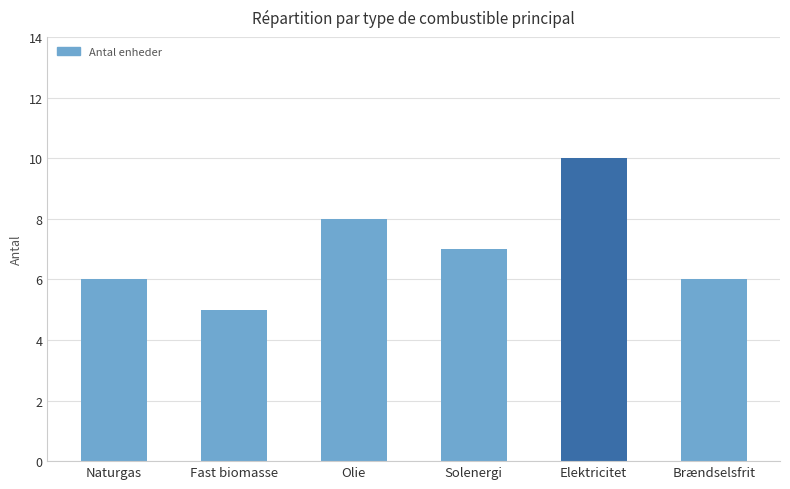

Count the values in the range 6 to 8.

4